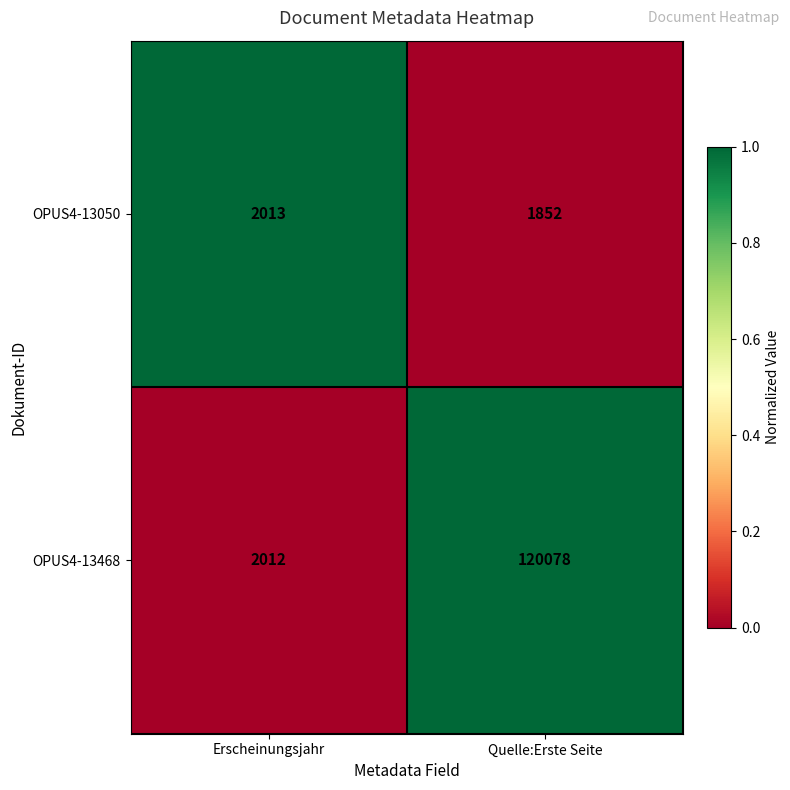

At which category is the sum across all series the highest?

Quelle:Erste Seite